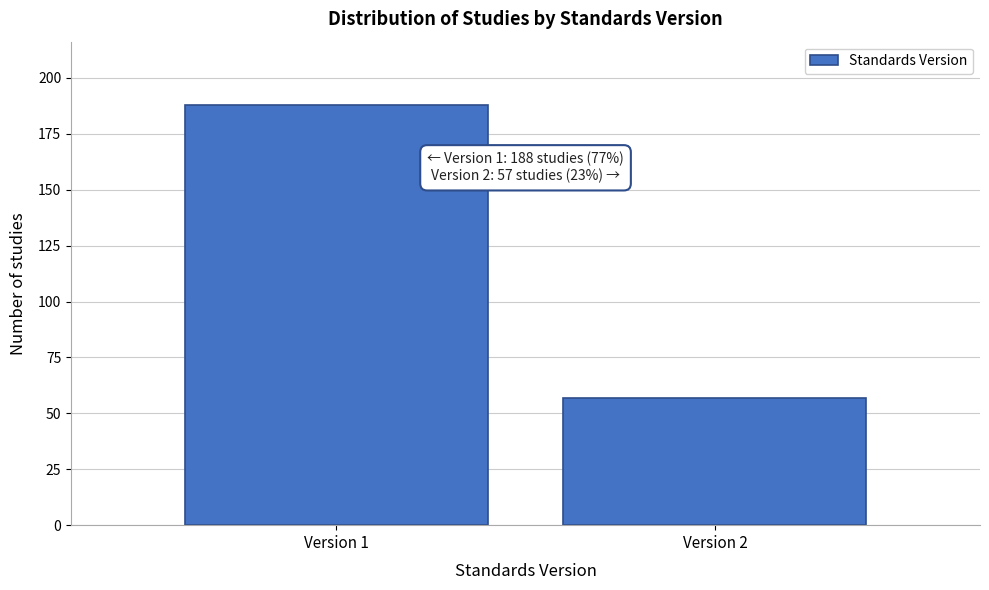

Reading left to right, transcribe all the data shown in this chart.

Version 1=188	Version 2=57